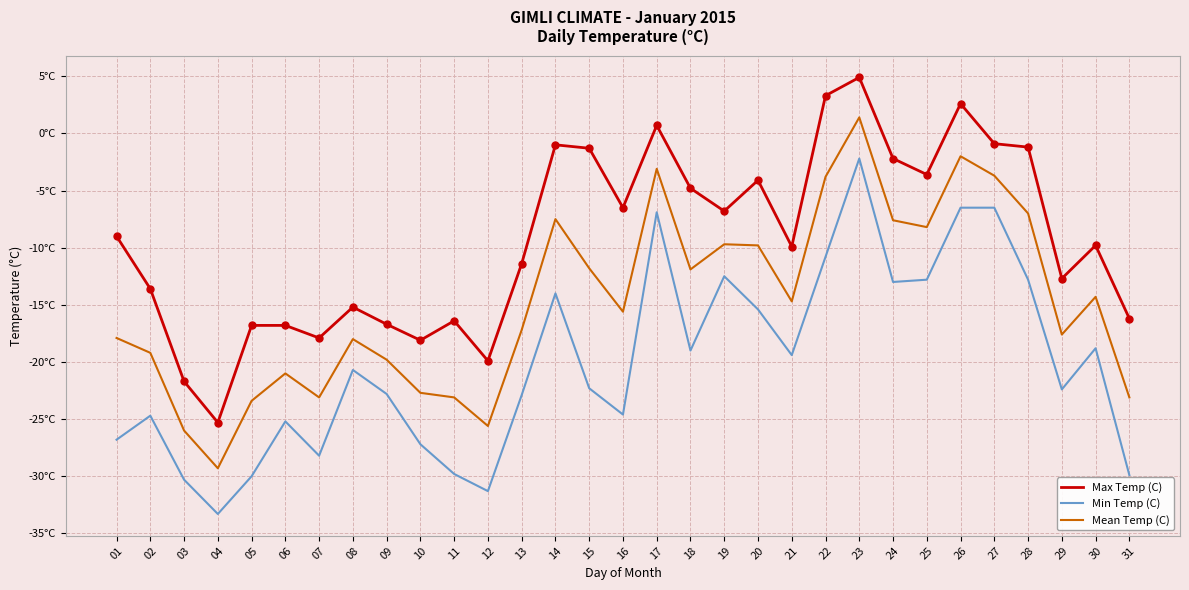

What is the total value across all series at 04?

-87.9